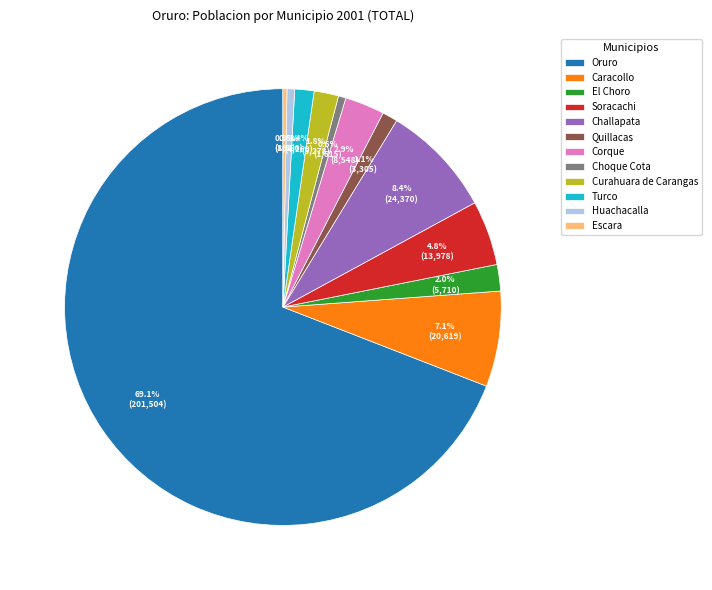

What is the largest slice in the pie chart?

Oruro